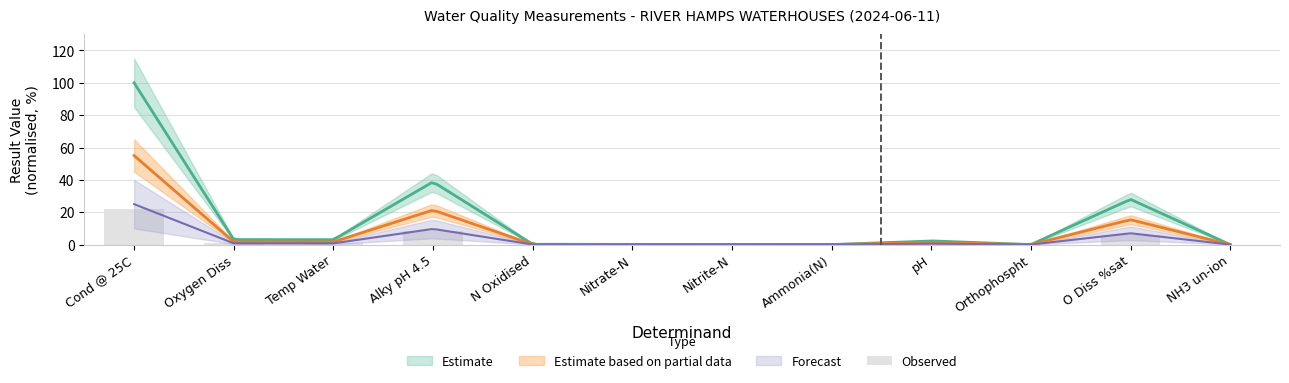

Is it true that the value at Oxygen Diss is 0.2?

False